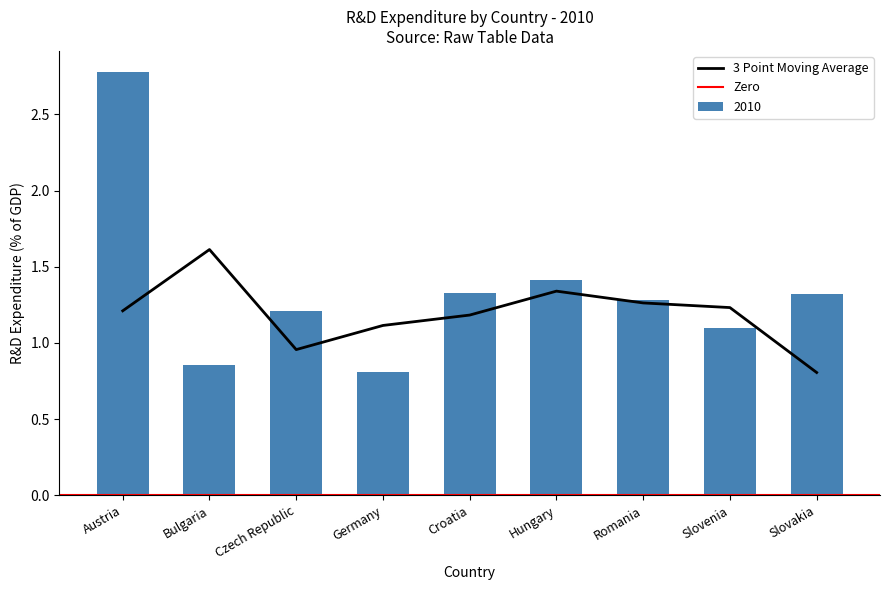

What is the minimum value shown in the chart?

0.8